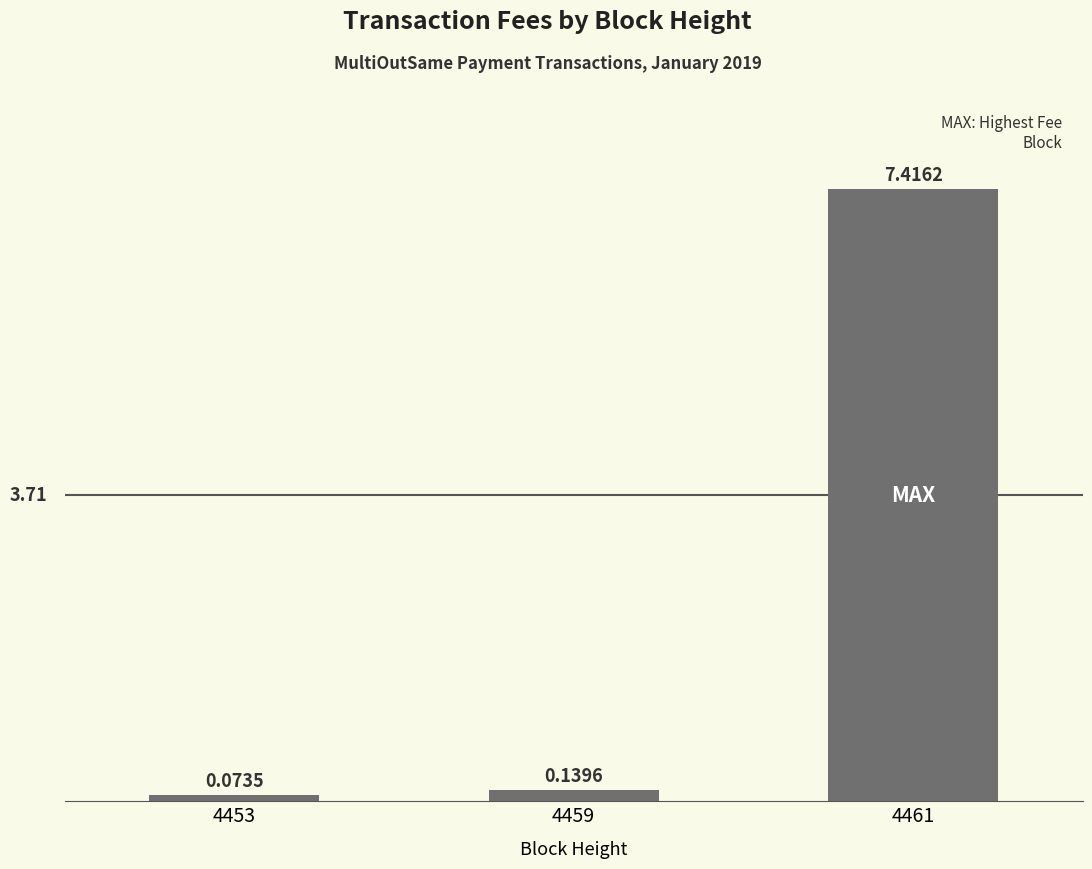

List the labels in order of value, largest first.

4461, 4459, 4453